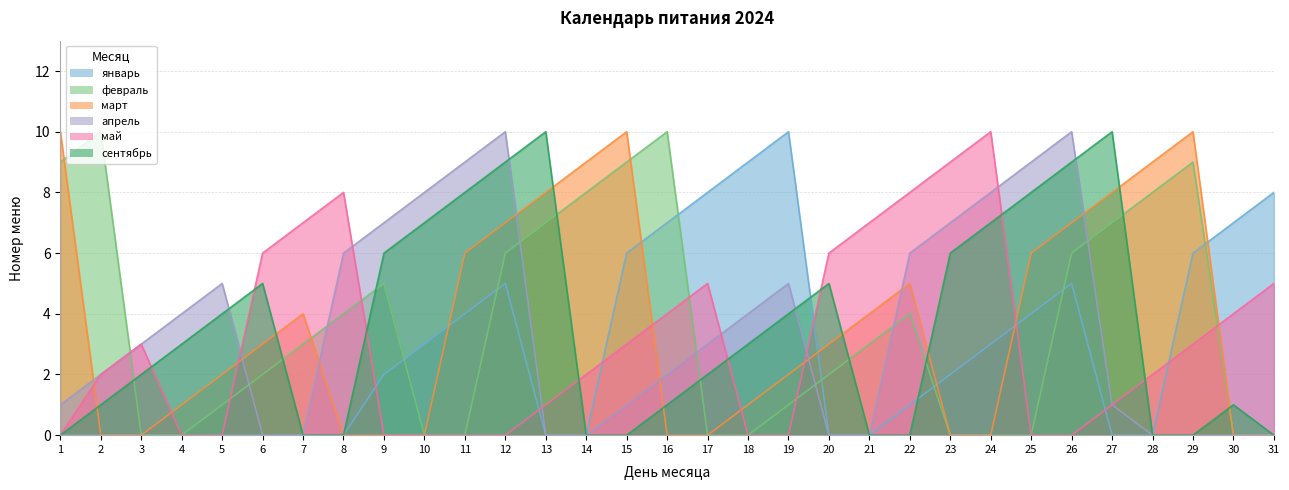

What are all the series names shown in the legend?

январь, февраль, март, апрель, май, сентябрь